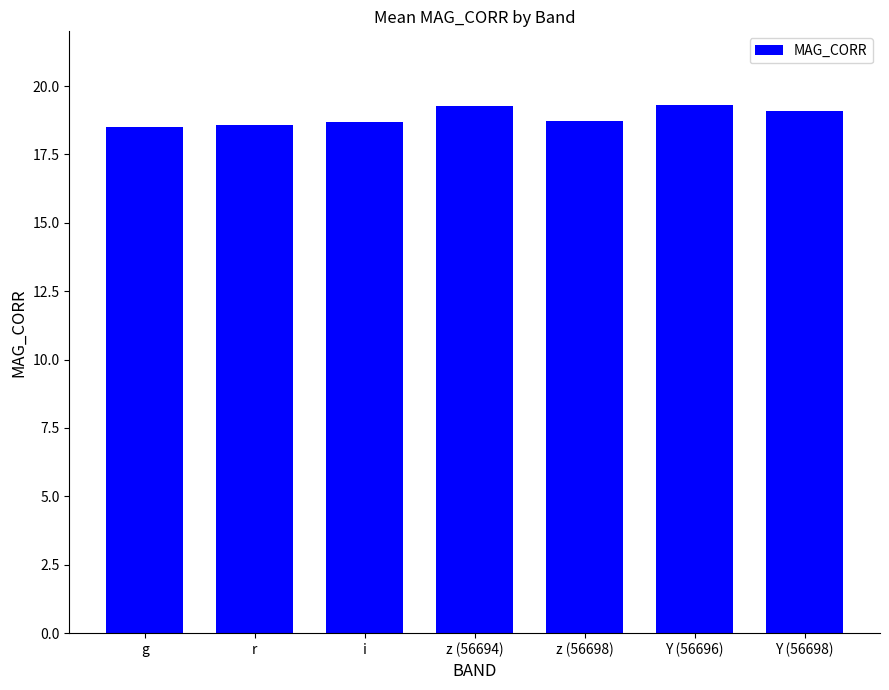

What is the change in value from g to Y (56696)?

+0.8